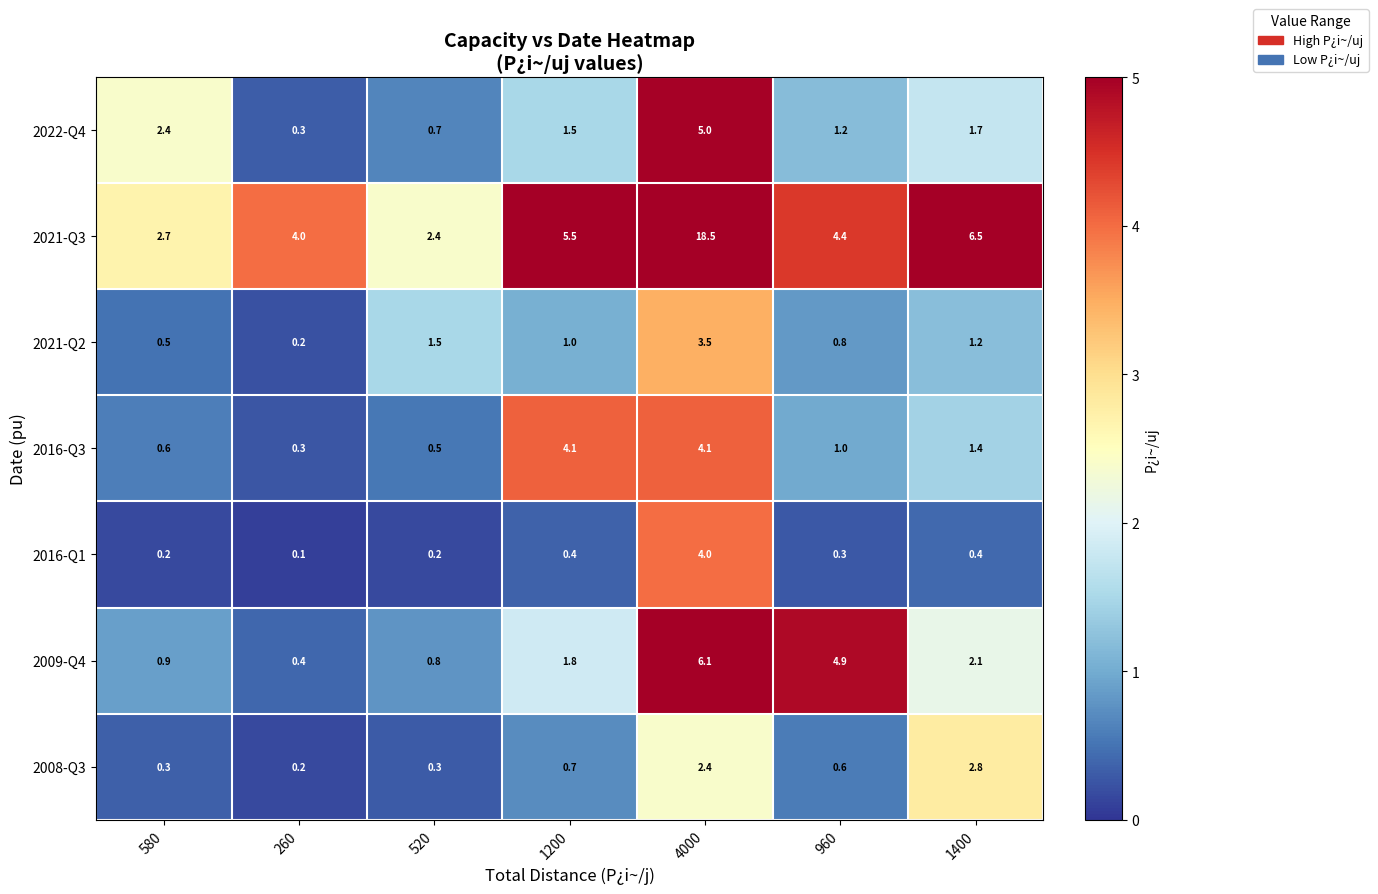

Which series changed the most between 520 and 960?

2009-Q4